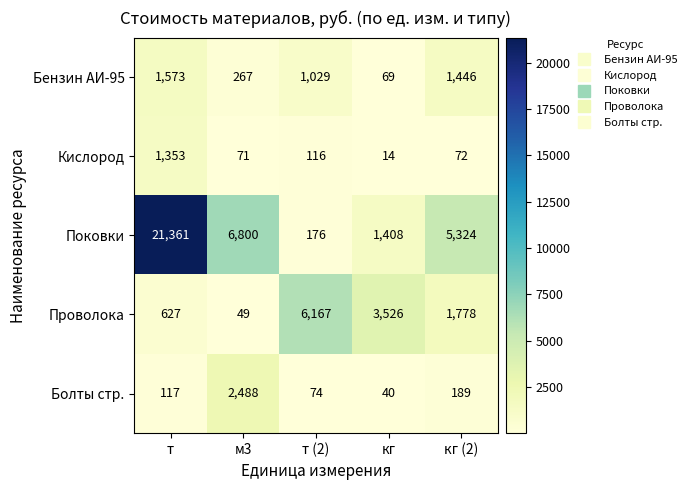

How many data points in Проволока are less than 1778?

2